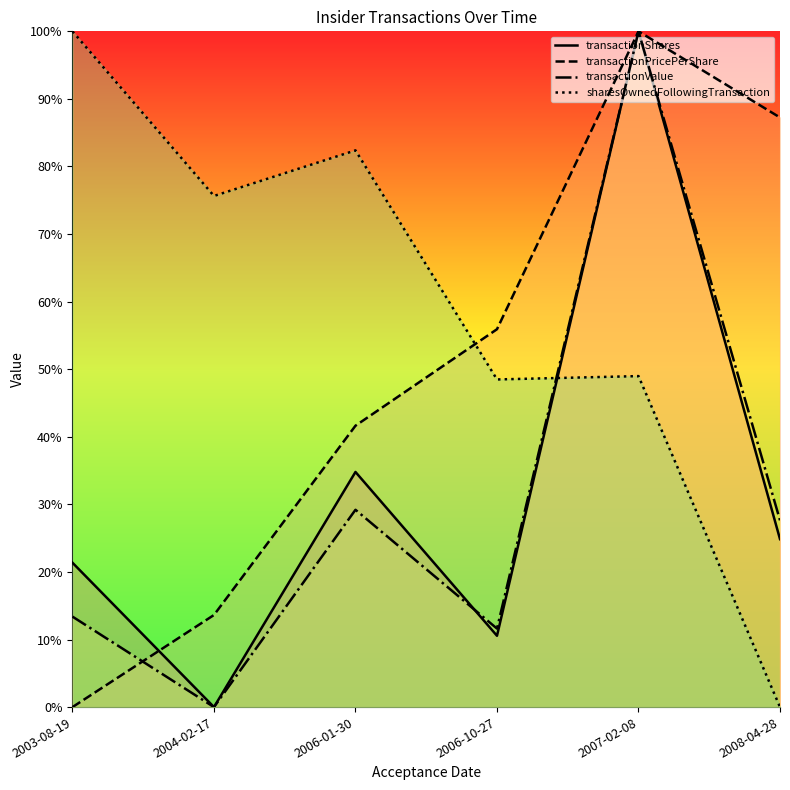

How many distinct data groups are displayed?

4